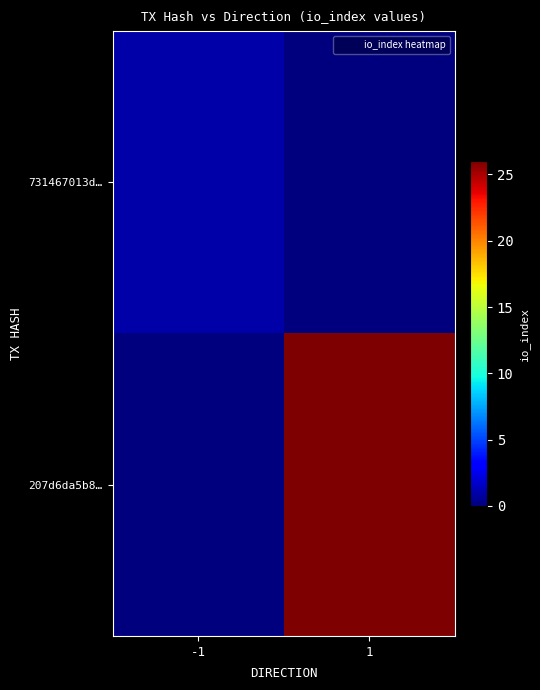

Rank the series by their average value, from lowest to highest.

731467013d…, 207d6da5b8…